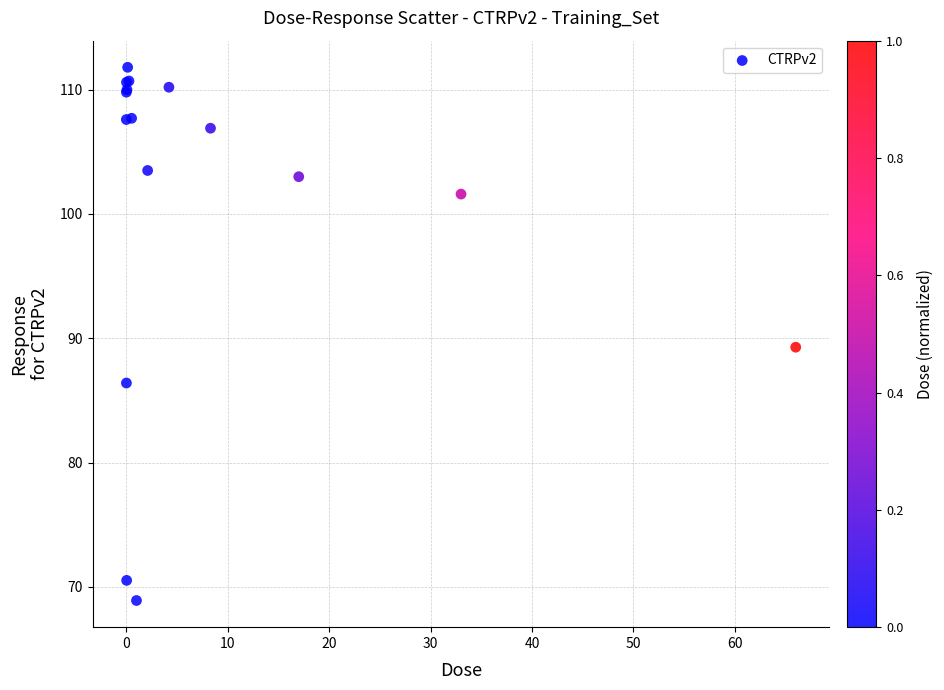

What Y value in the scatter plot is closest to 90?

89.3